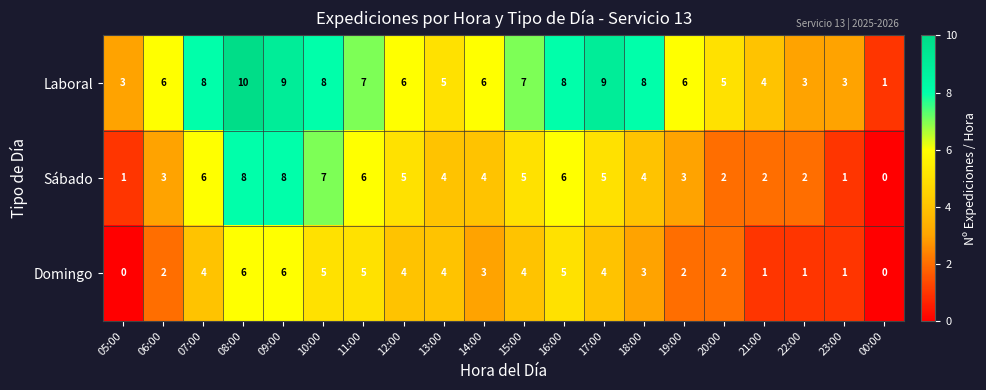

What is the sum of the Laboral values at 13:00 and 07:00?

13